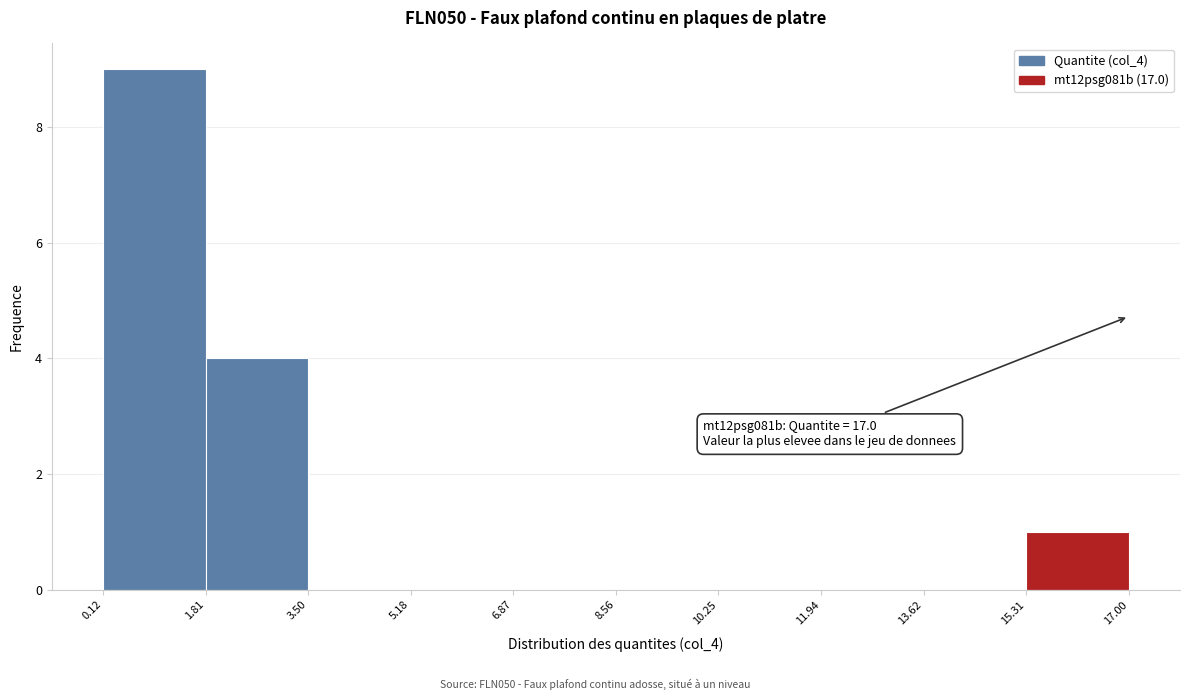

Over which range of the x-axis is the bar tallest?

0.12 to 1.81